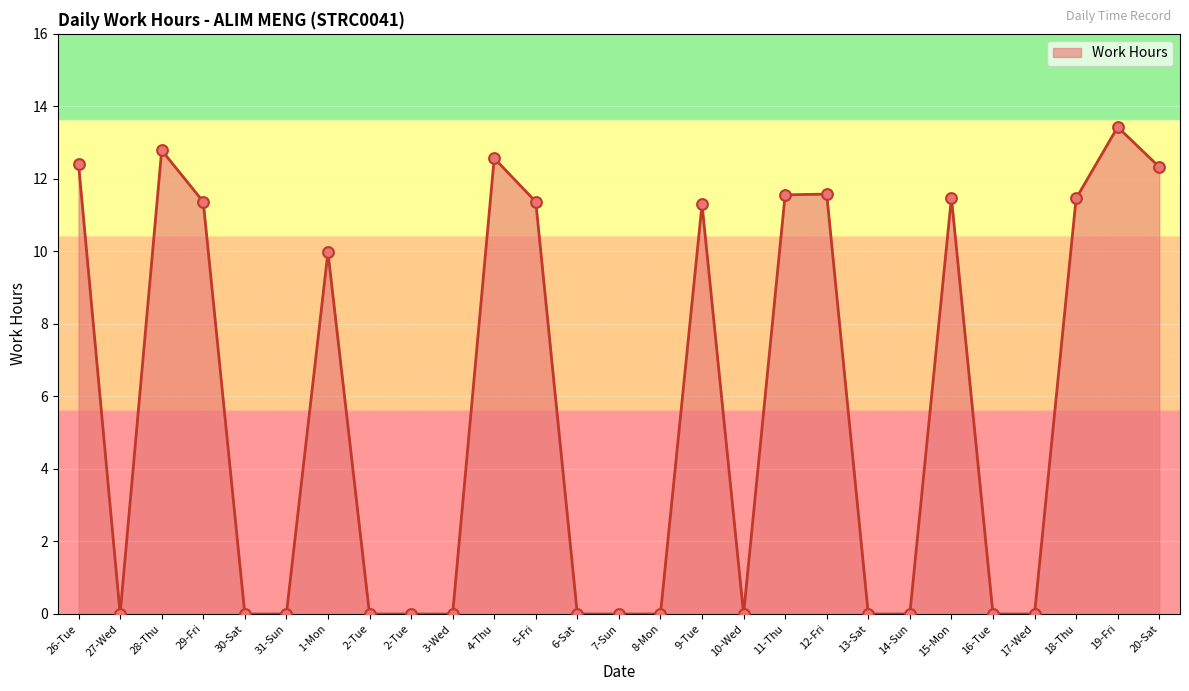

What is the ratio of the value at 18-Thu to the value at 11-Thu?

1.0